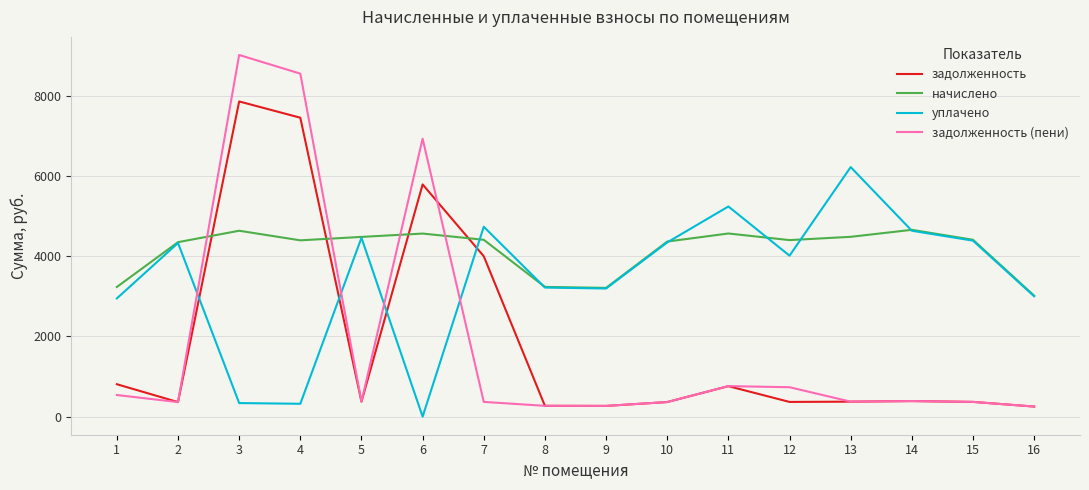

What is the highest value of the начислено series?

4657.7